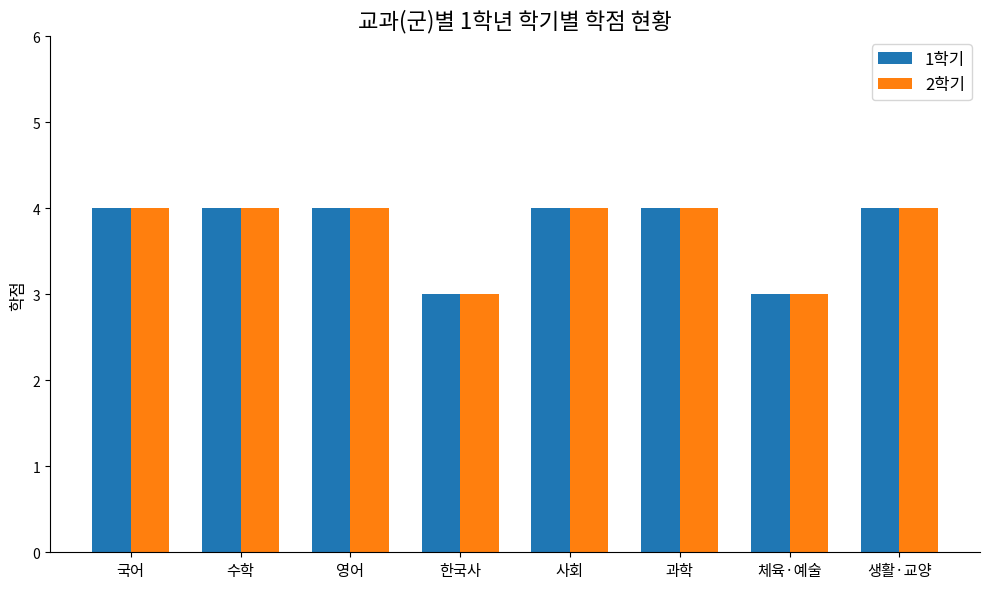

How many categories are shown in the chart?

8